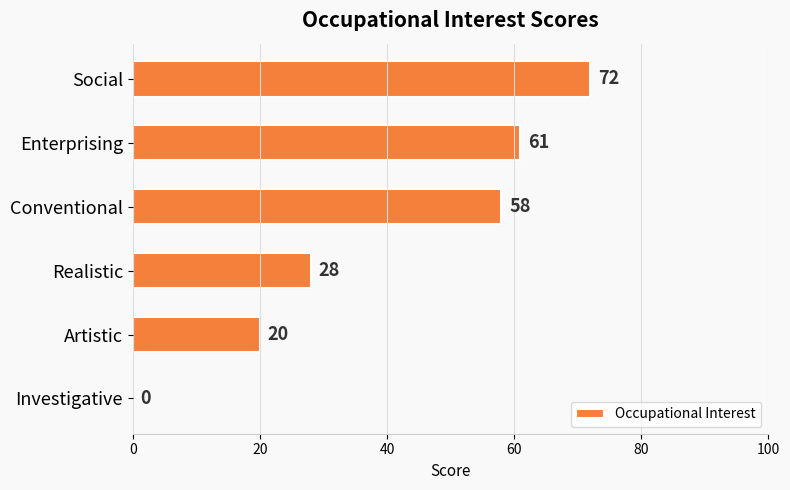

What is the change in value from Conventional to Artistic?

-38